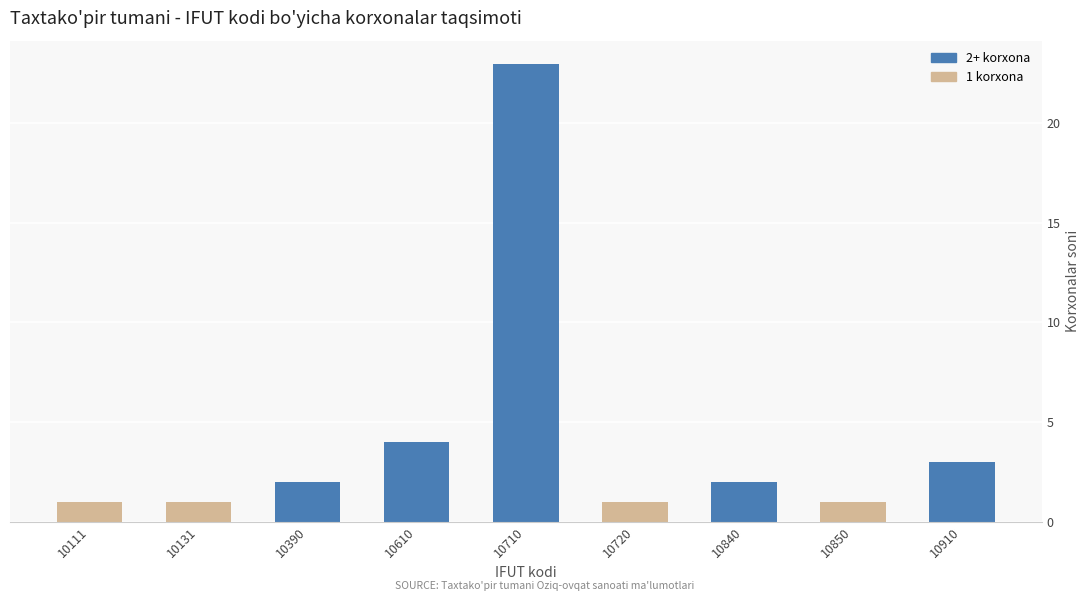

Reading left to right, extract all data points from this chart.

1	1	2	4	23	1	2	1	3